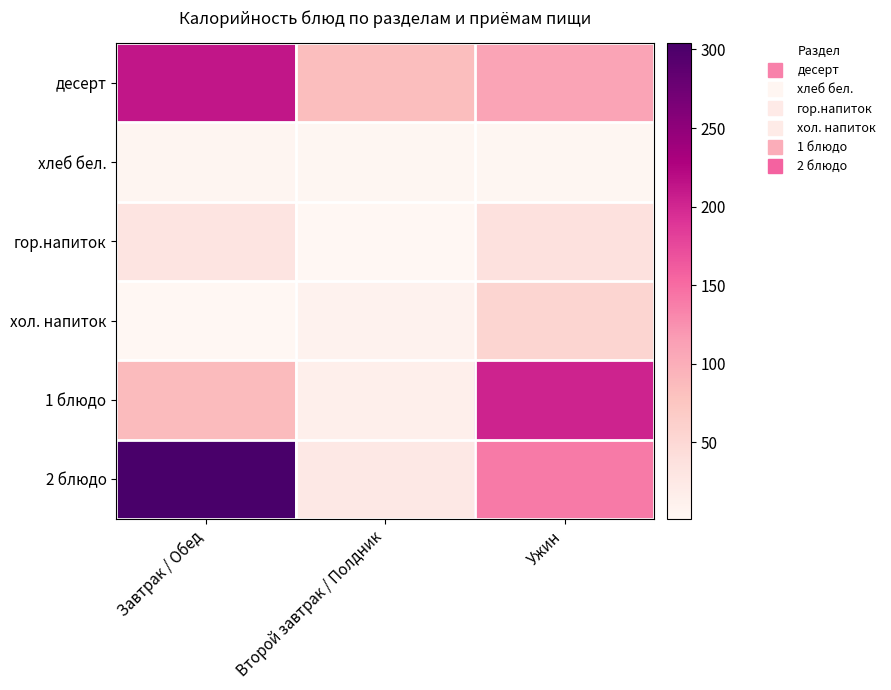

Reading left to right, extract all data points from this chart.

десерт: Завтрак / Обед=212.9	Второй завтрак / Полдник=84.0	Ужин=109.0
хлеб бел.: Завтрак / Обед=4.6	Второй завтрак / Полдник=3.7	Ужин=3.4
гор.напиток: Завтрак / Обед=31.6	Второй завтрак / Полдник=1.3	Ужин=37.0
хол. напиток: Завтрак / Обед=2.3	Второй завтрак / Полдник=8.5	Ужин=53.7
1 блюдо: Завтрак / Обед=87.1	Второй завтрак / Полдник=15.1	Ужин=202.4
2 блюдо: Завтрак / Обед=304.0	Второй завтрак / Полдник=26.1	Ужин=140.0